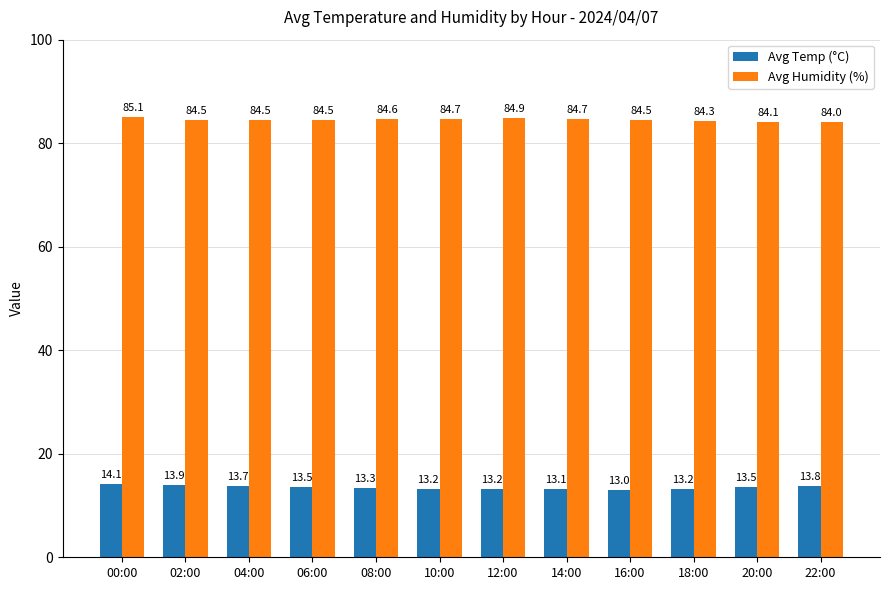

The Avg Humidity (%) series shows 84.1 at 20:00. True or false?

True